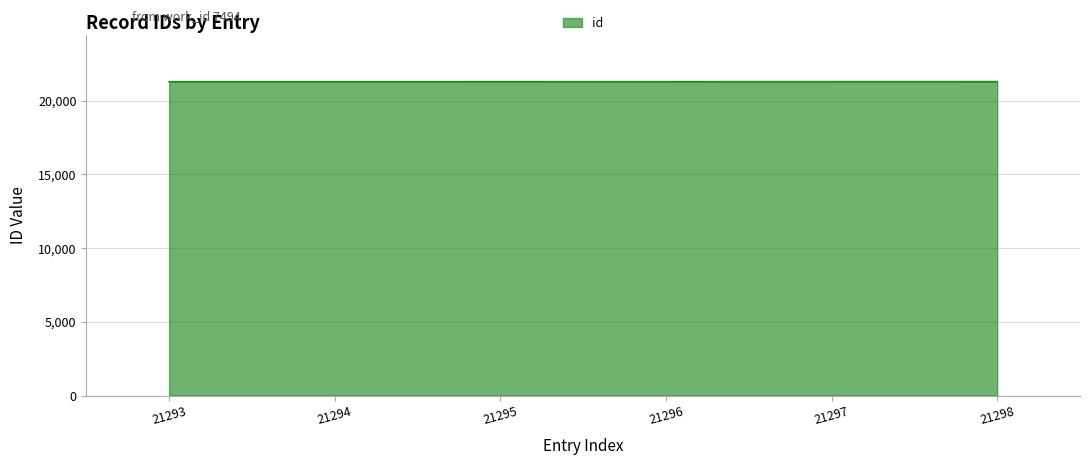

Approximately how many times larger is the value at 21296 compared to 21297?

1.0